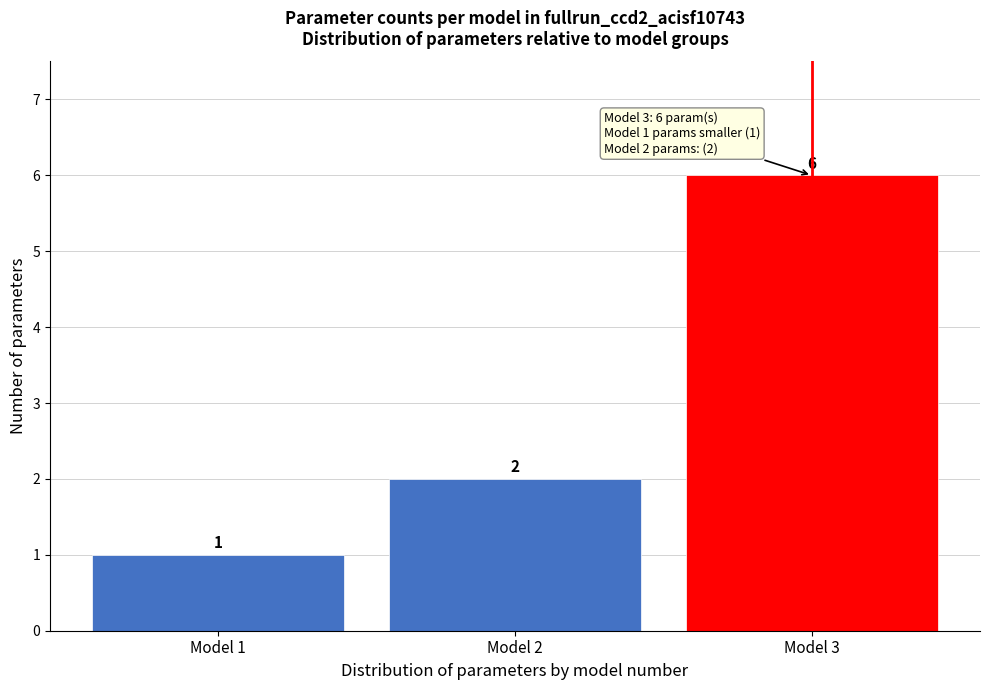

Reading right to left, list all the values displayed in this chart.

Model 3=6	Model 2=2	Model 1=1